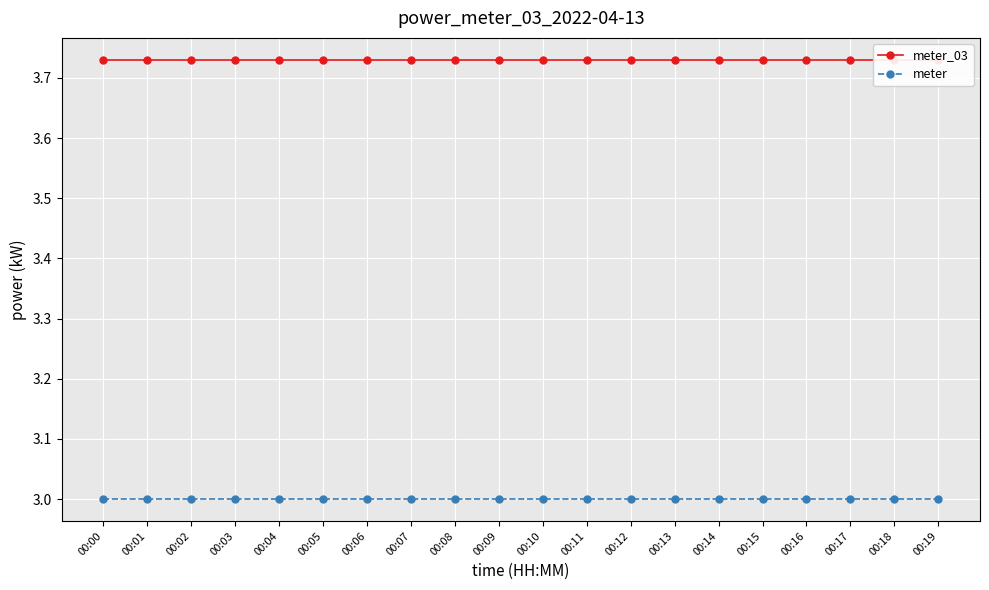

Is this an area chart (filled region under the line)?

No